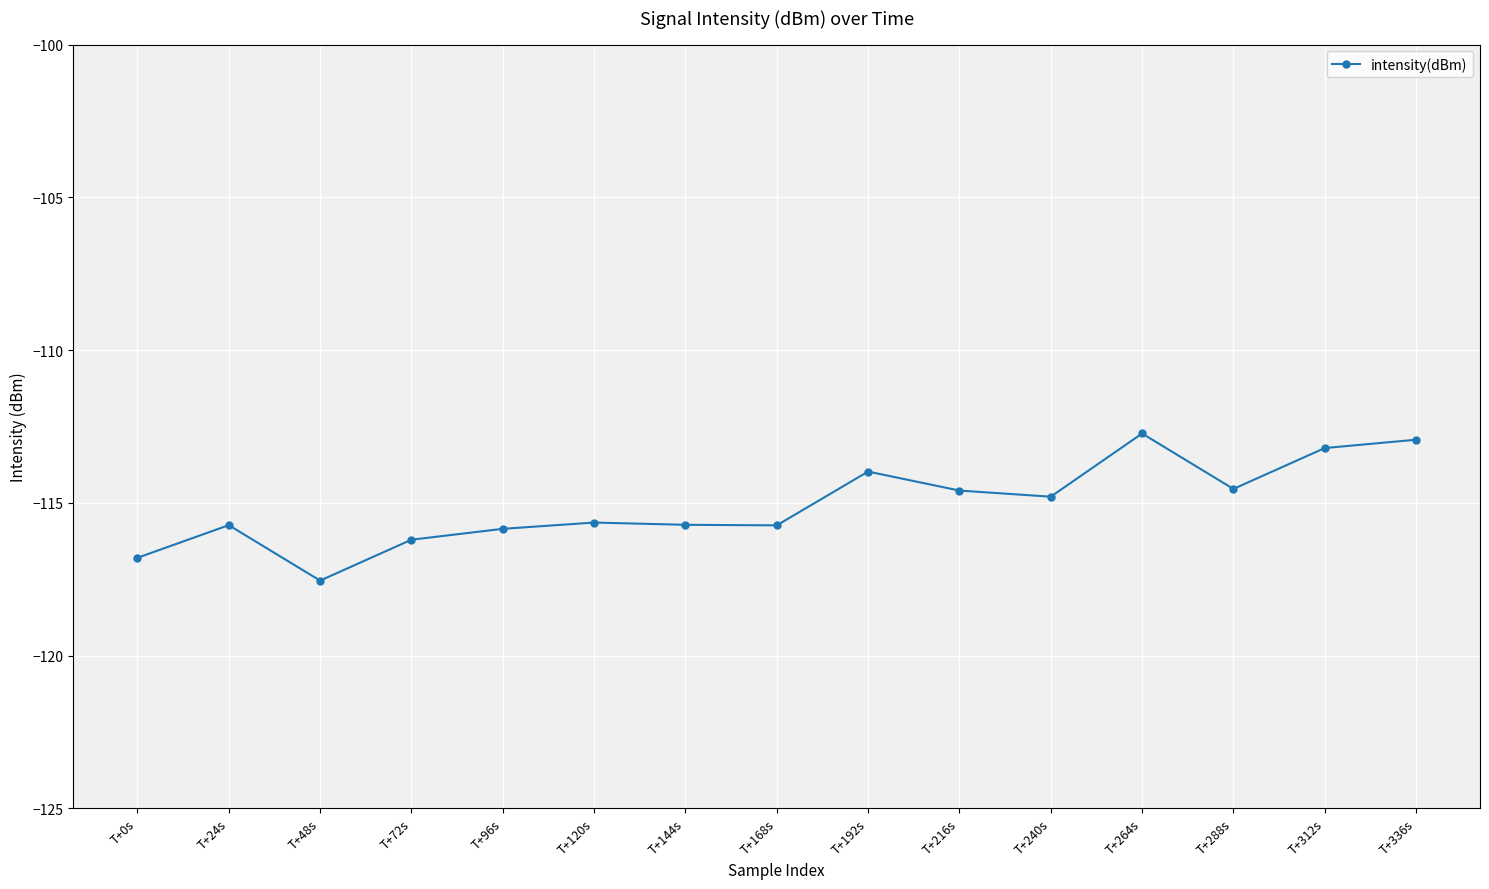

The value at T+48s is -117.5. True or false?

True